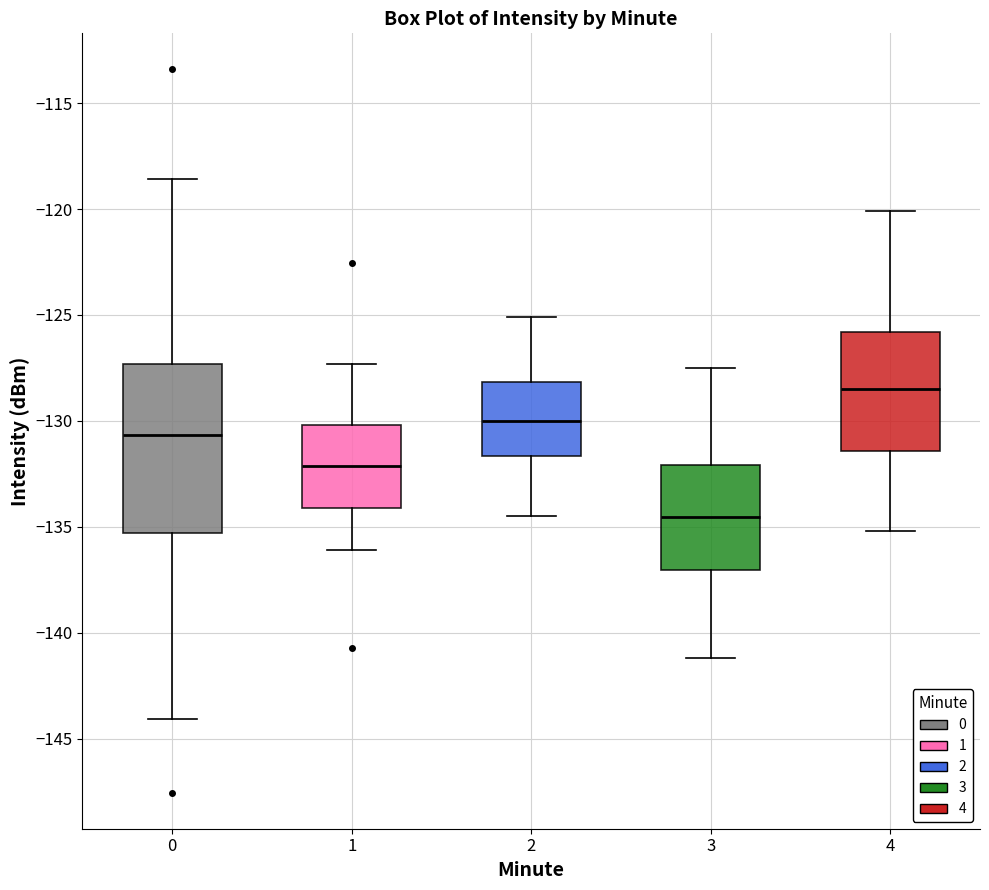

Where does the upper whisker of the box at x = 2 end on the y-axis? The values are not printed on the chart, so give them approximately, as read against the axis.

-125.0